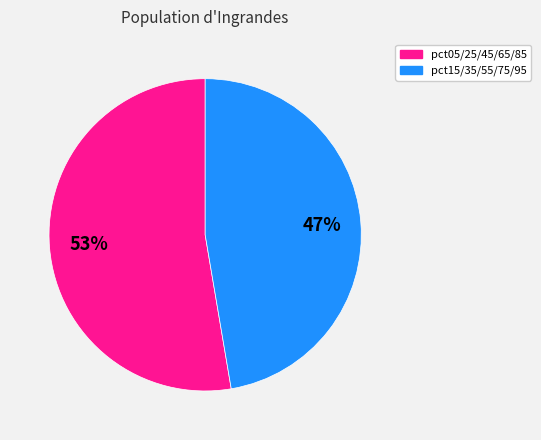

To the nearest percent, what is the average slice percentage?

50%